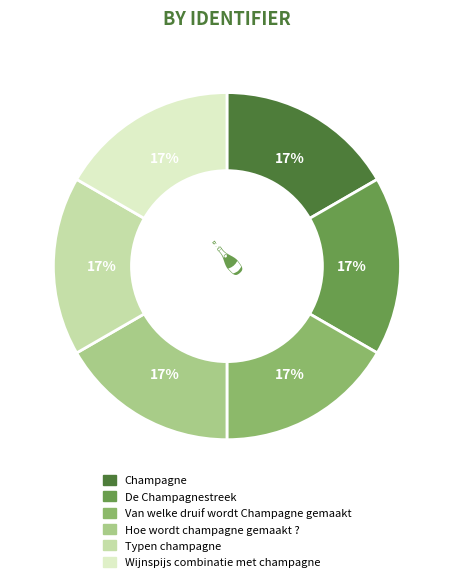

Approximately how many times larger is the value at Hoe wordt champagne gemaakt ? compared to De Champagnestreek?

1.0